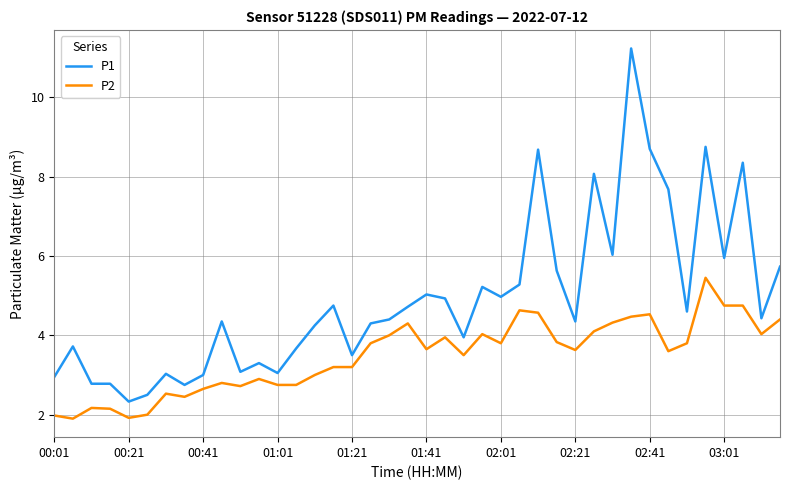

Which series has the widest spread of values?

P1